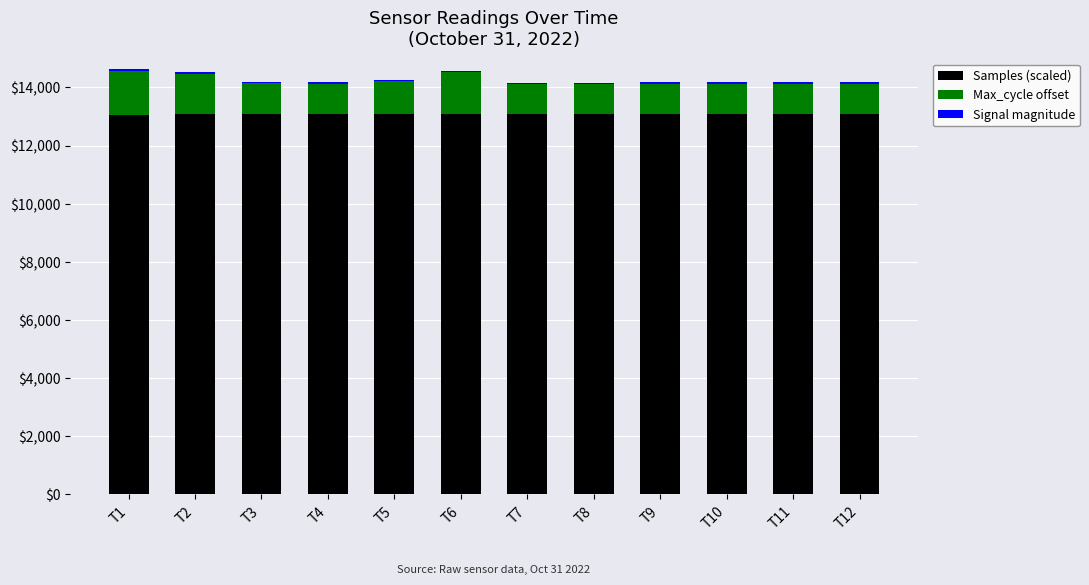

What is the highest value of the Samples (scaled) series?

13097.8